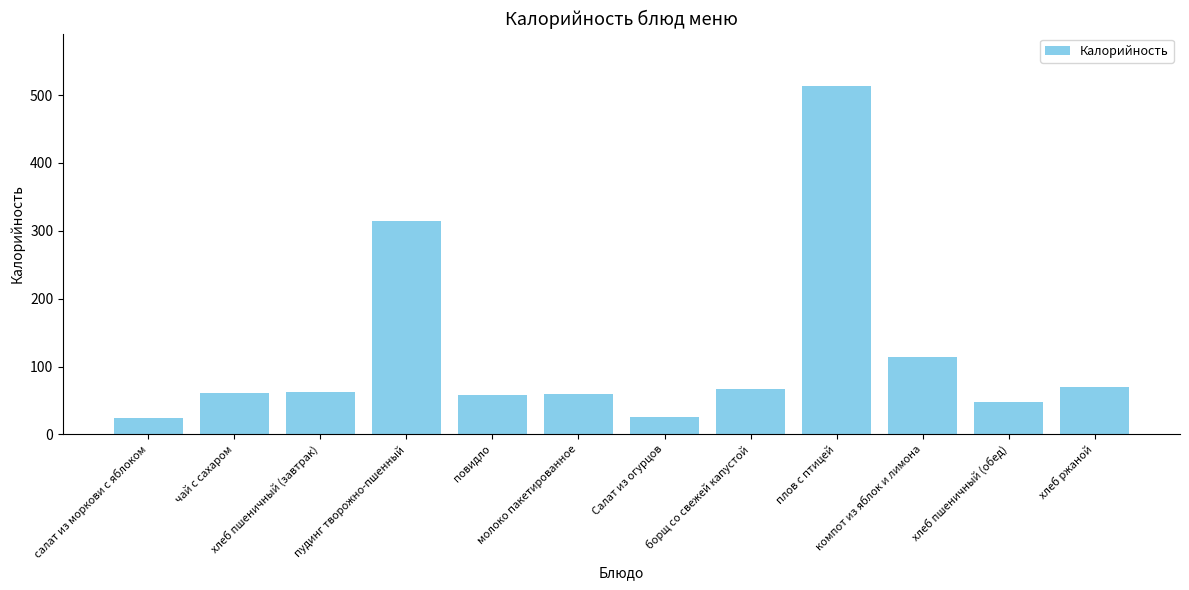

What is the difference between the maximum and minimum values?

489.6